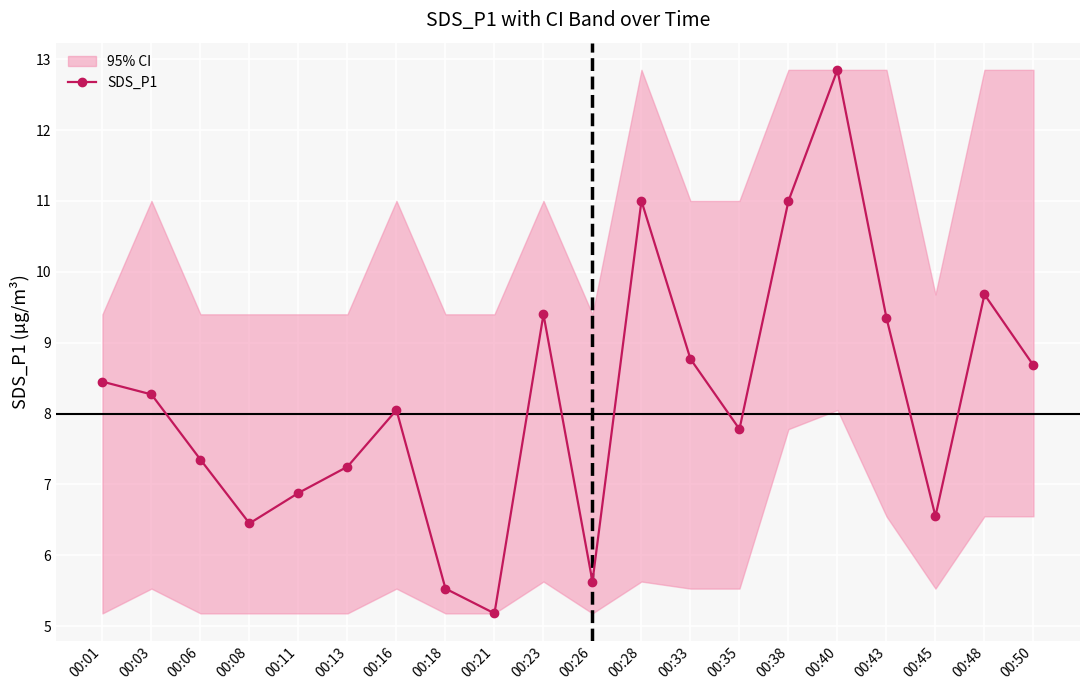

What is the change in value from 00:11 to 00:18?

-1.3